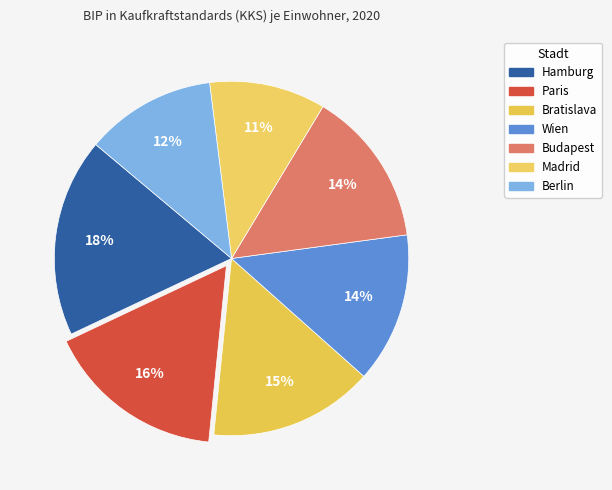

To the nearest percent, what is the difference between the Bratislava and Hamburg slice percentages?

3%